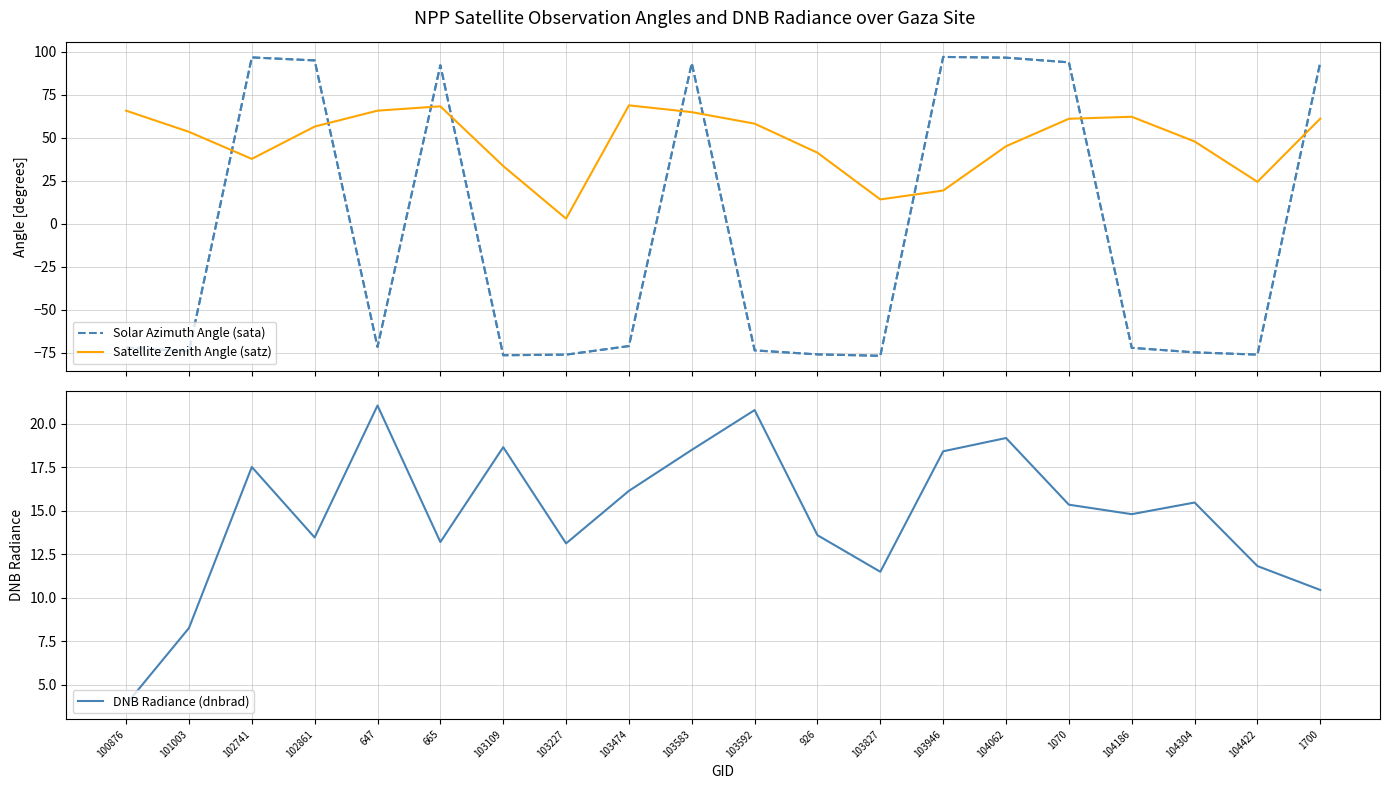

What is the lowest value of the Solar Azimuth Angle (sata) series?

-76.7